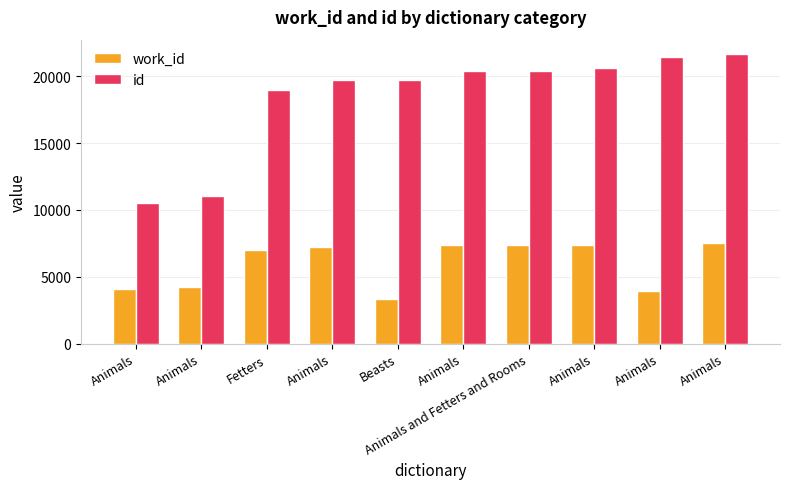

How many values in the work_id series are below 7231?

5